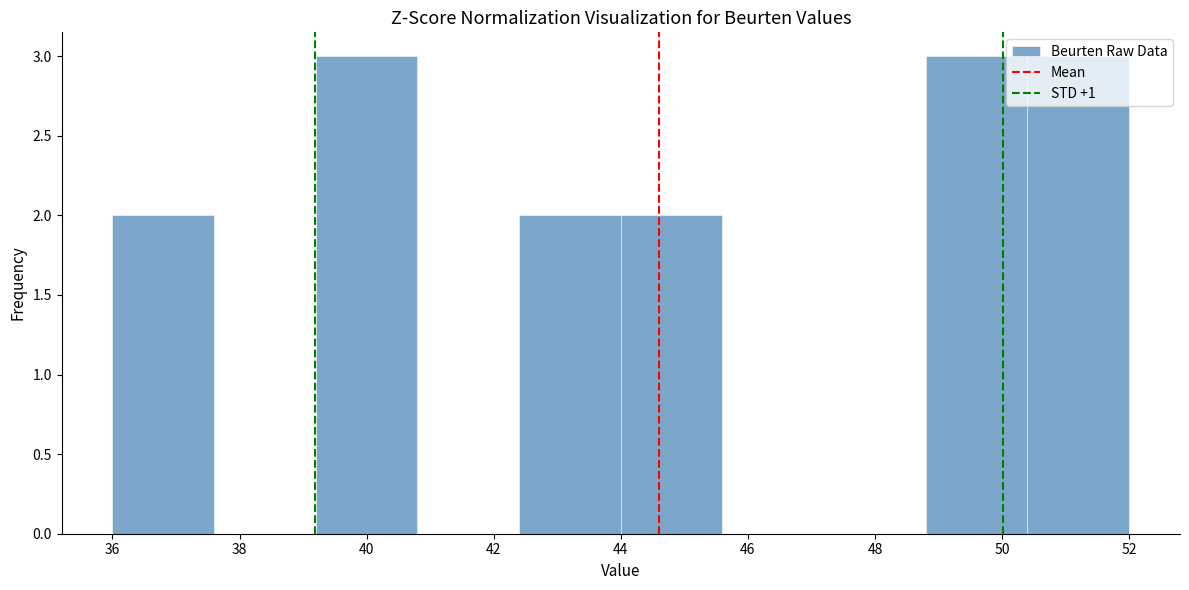

What is the height of the bar covering 39.2 to 40.8 on the x-axis? The values are not printed on the chart, so give them approximately, as read against the axis.

3